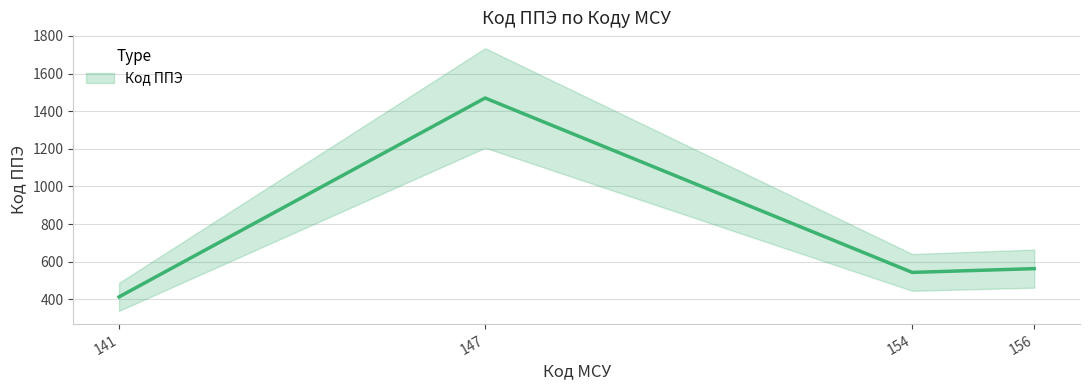

Read the value at 141, to the nearest 100.

400